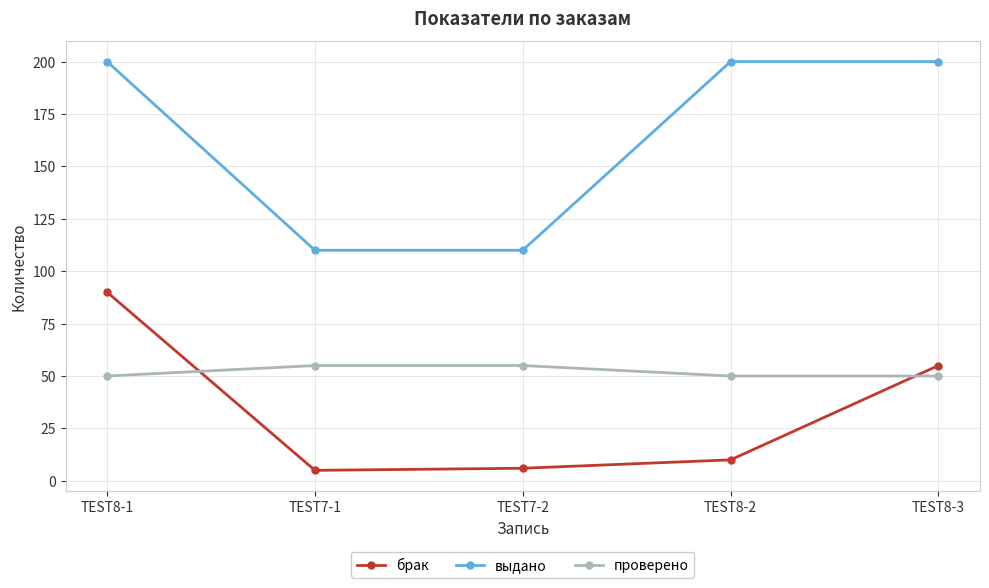

Is the value of выдано at TEST8-1 greater than the value of проверено at TEST7-1?

Yes